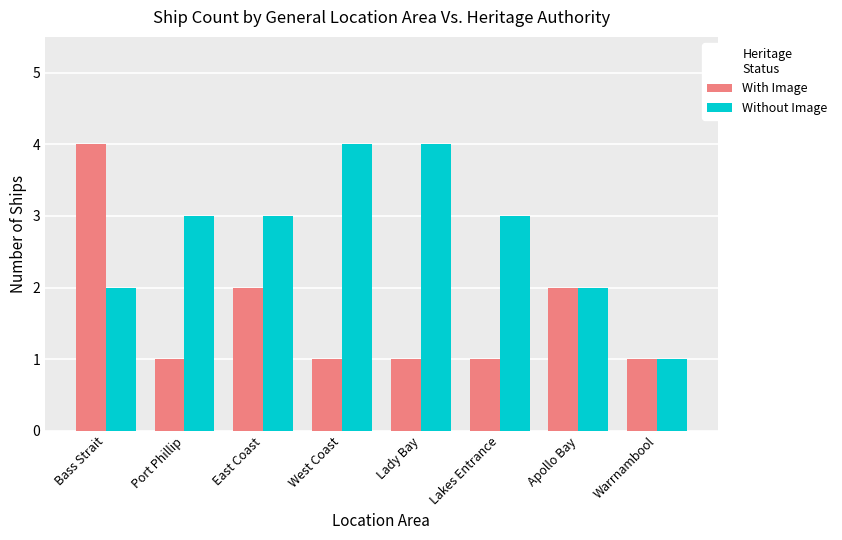

Count the With Image values in the range 1 to 2.

7